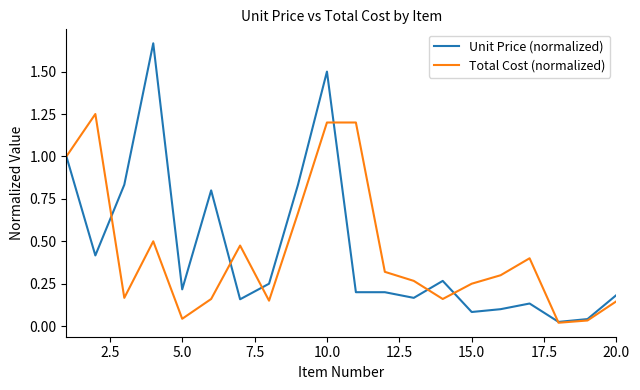

Rank the series by their maximum value, from lowest to highest.

Total Cost (normalized), Unit Price (normalized)